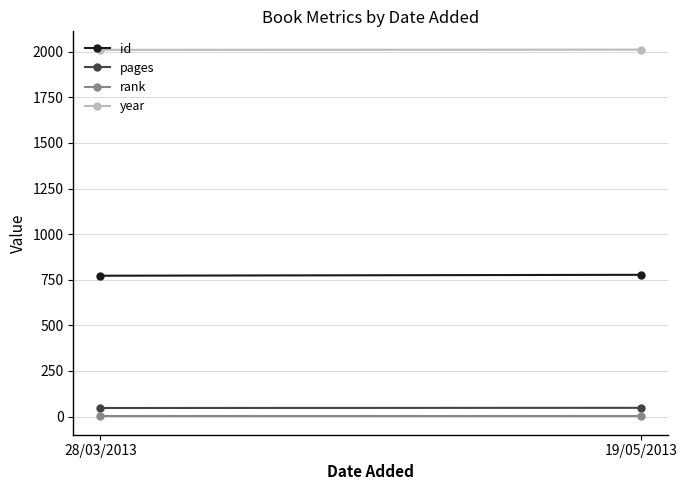

What is the maximum value shown in the chart?

2011